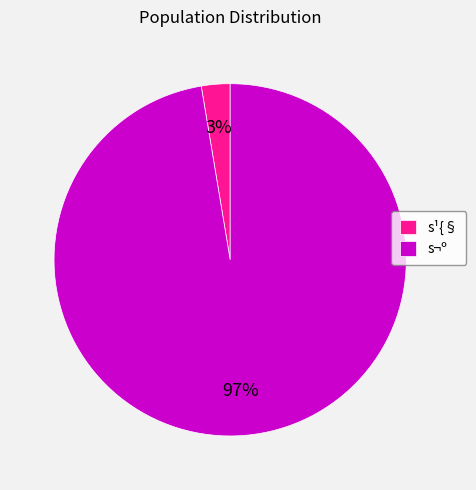

Combined, do s¬º and s¹{§ account for over 50%?

Yes